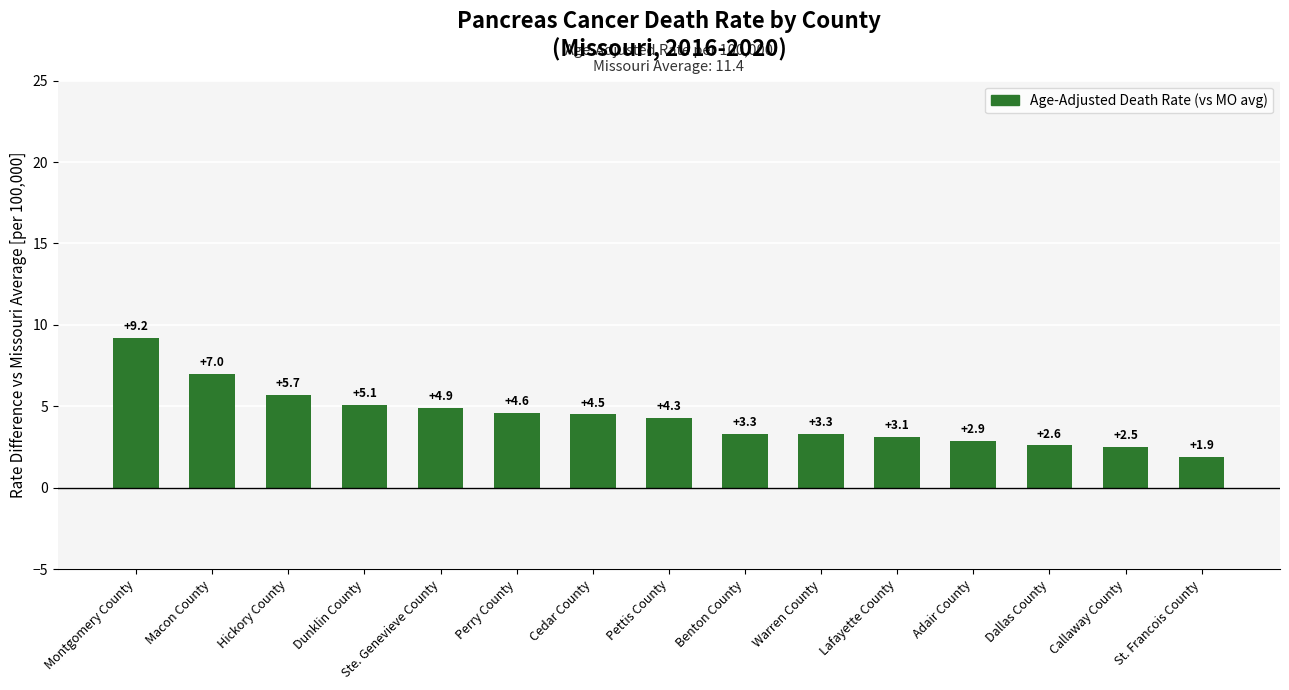

How many data points are less than 4?

7